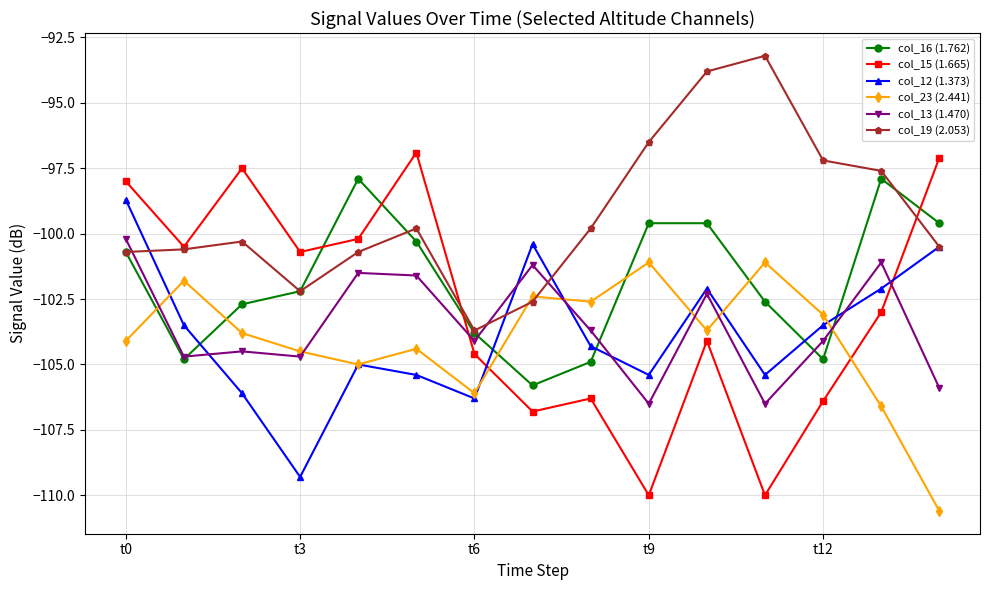

After their last crossing, which series has the higher values: col_12 (1.373) or col_16 (1.762)?

col_16 (1.762)